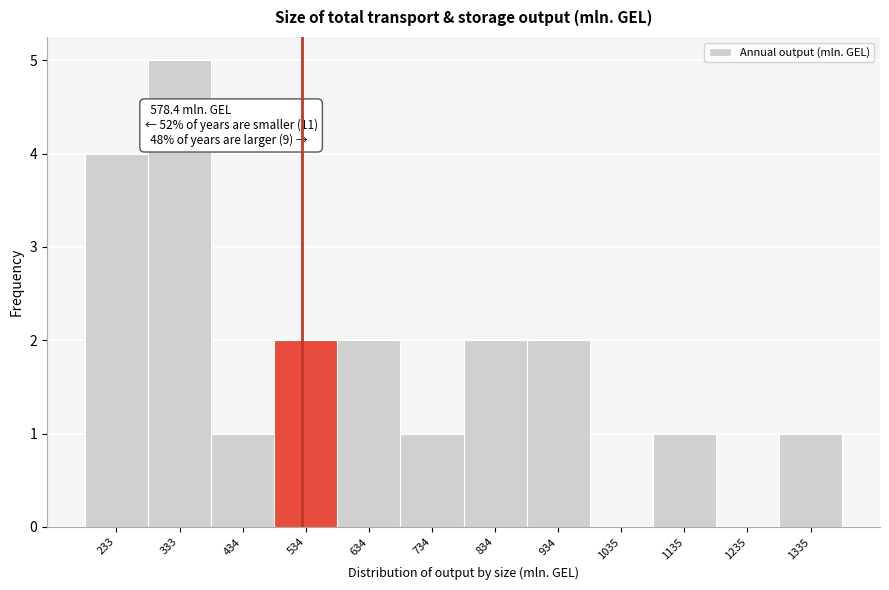

Reading left to right, transcribe all the data shown in this chart.

233=4	333=5	434=1	534=2	634=2	734=1	834=2	934=2	1035=0	1135=1	1235=0	1335=1